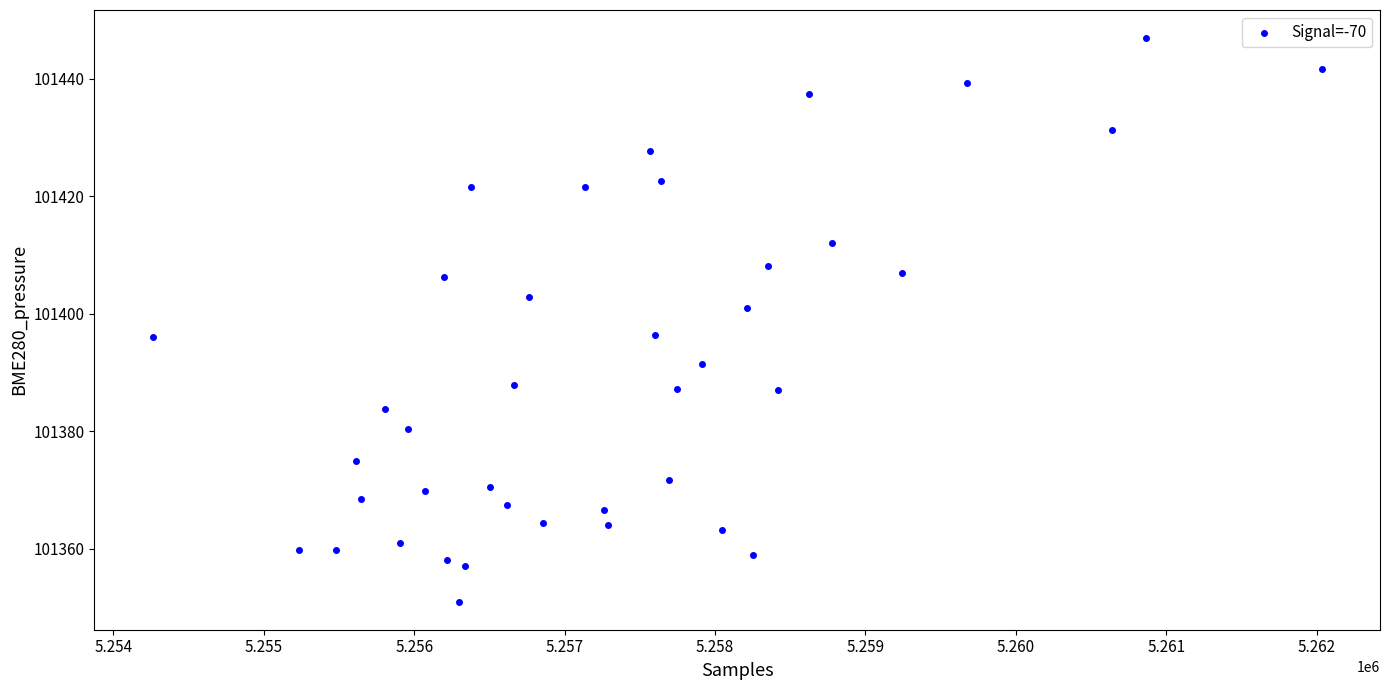

What is the range of X values (max minus min)?

7771.0